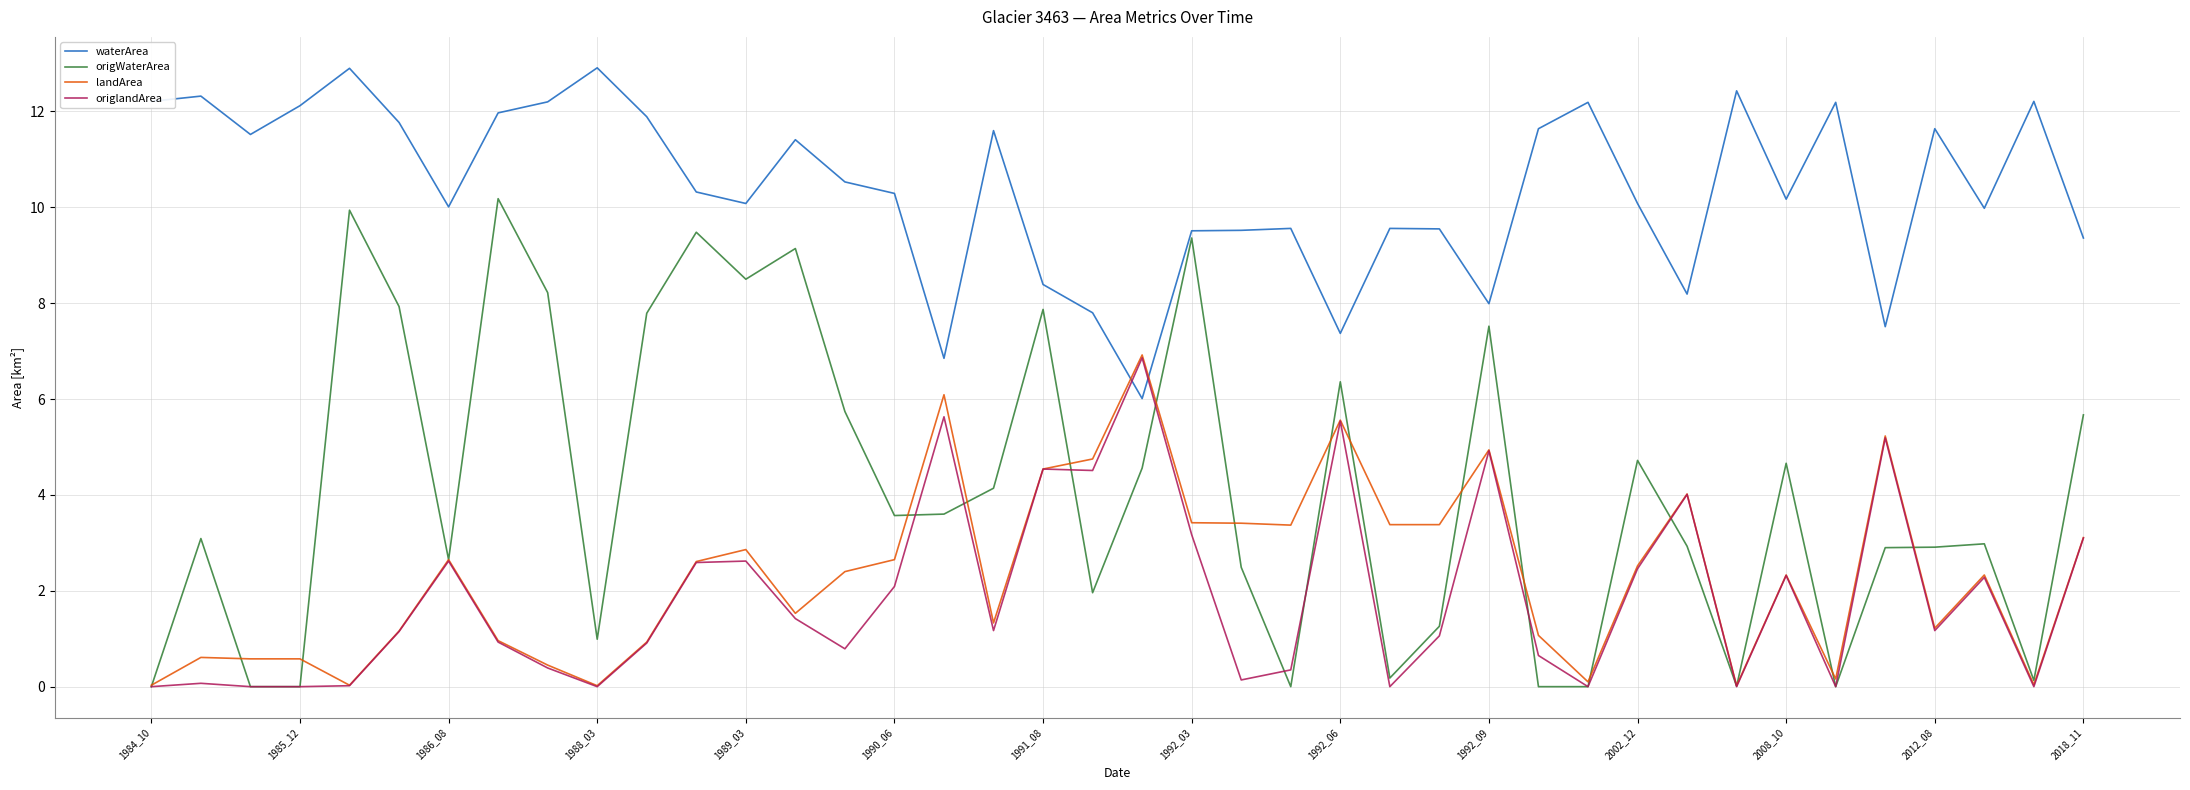

What is the sum of all landArea values?

93.3